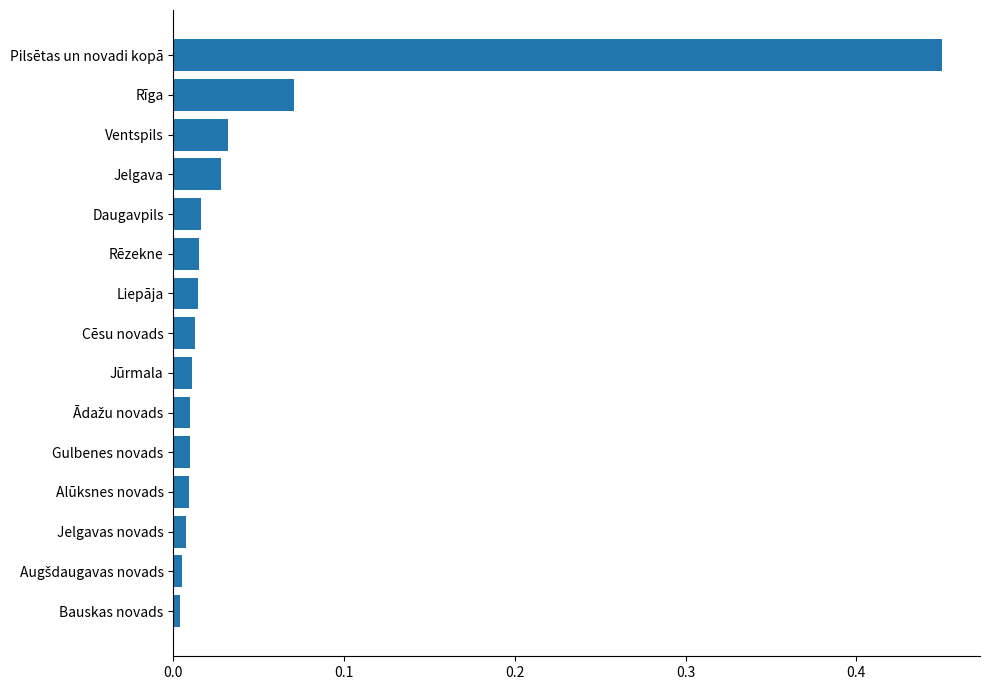

At which category does the chart reach its peak across all series?

Pilsētas un novadi kopā